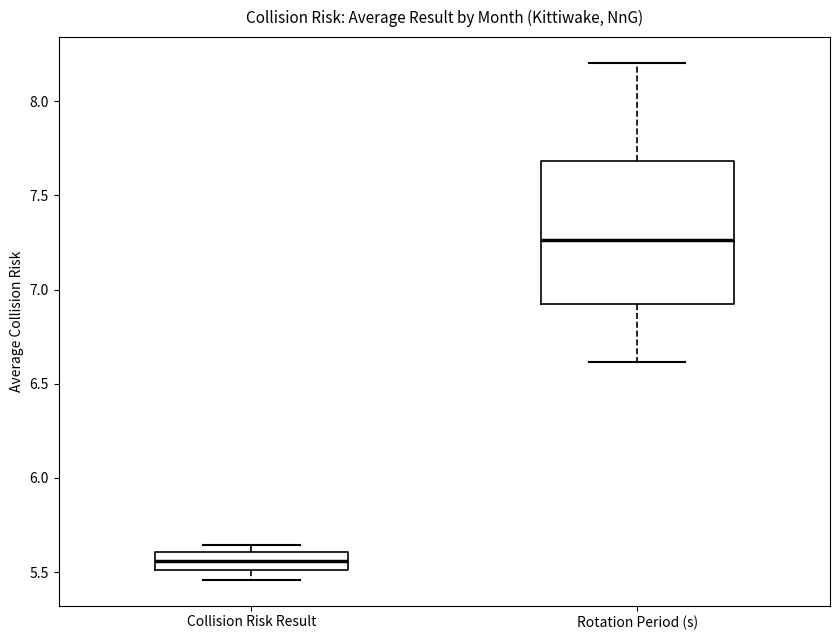

Reading left to right, transcribe this box plot: for each box, give where its median line is, the range the box spans, and where its two whiskers end, as read against the y-axis. The values are not printed on the chart, so give them approximately, as read against the axis.

Collision Risk Result: median 5.55, box 5.50 to 5.60, whiskers 5.45 to 5.65
Rotation Period (s): median 7.25, box 6.90 to 7.70, whiskers 6.60 to 8.20